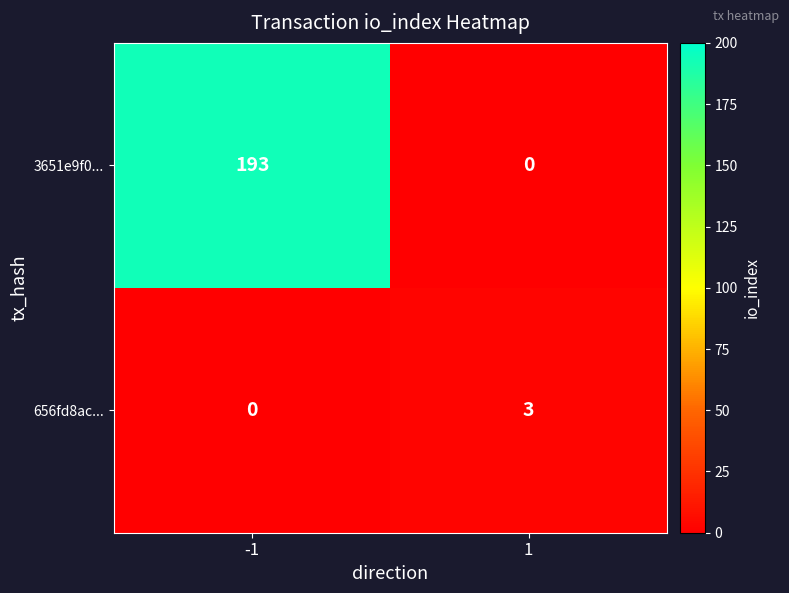

Count the number of data series in this chart.

2